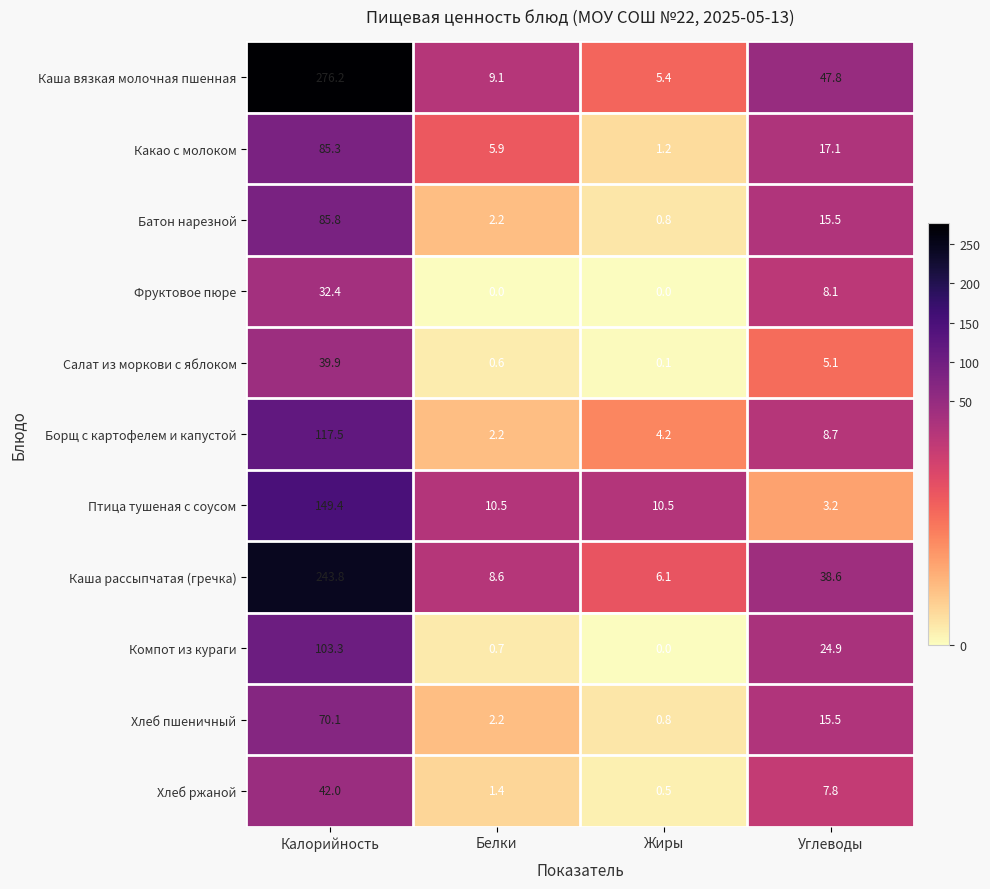

At which label is Салат из моркови с яблоком closest to 20?

Углеводы